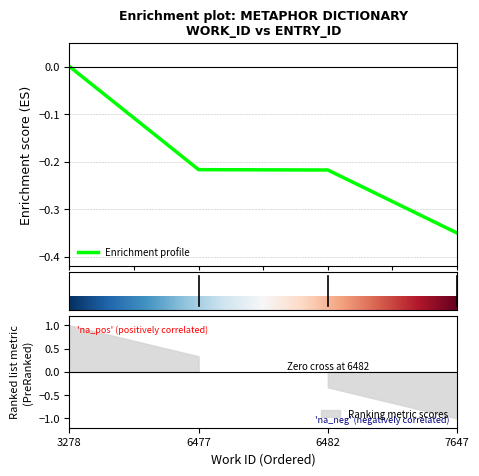

Is this an area chart (filled region under the line)?

No